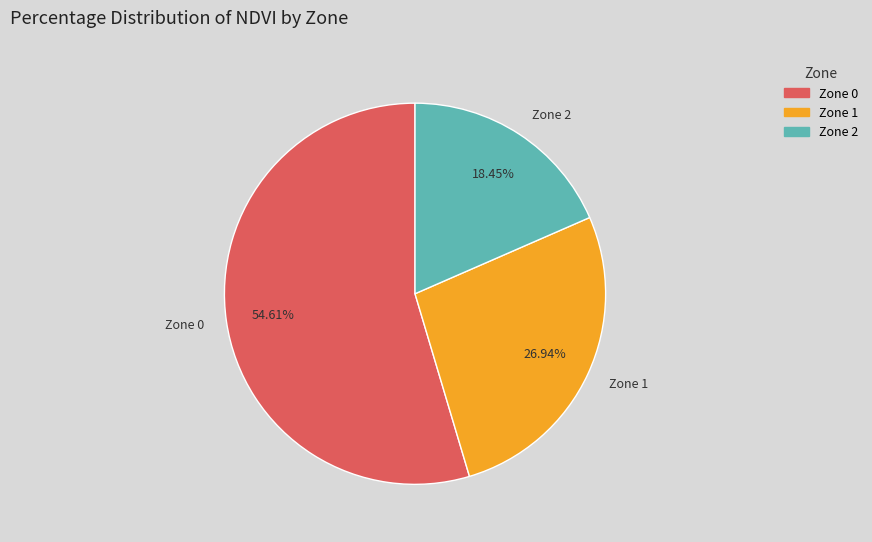

Is the sum of Zone 0 and Zone 1 greater than half?

Yes